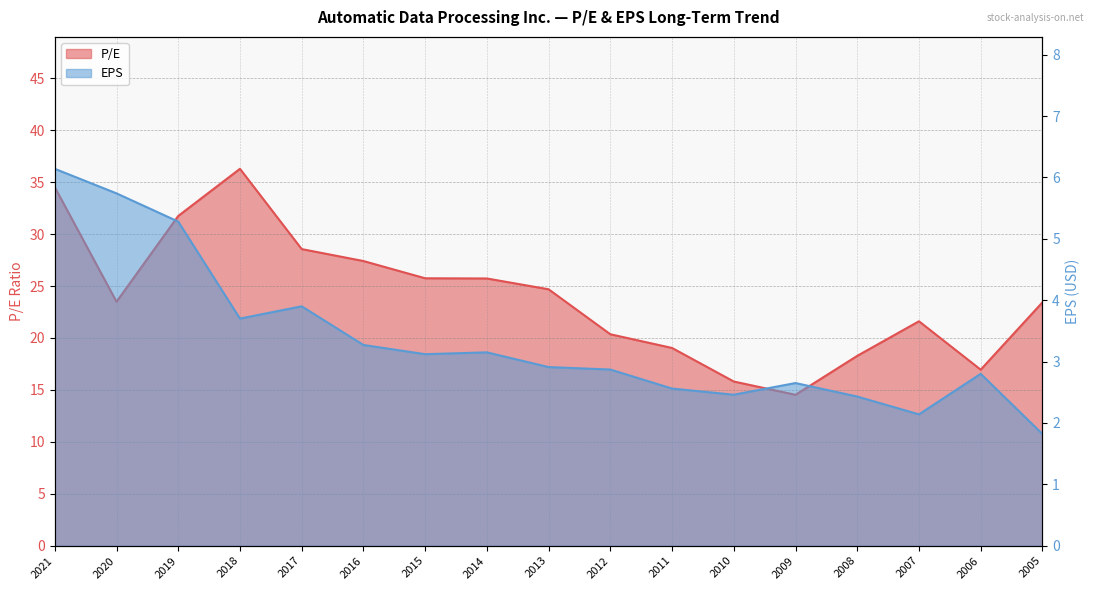

Is it true that EPS equals 3.9 at 2017?

True